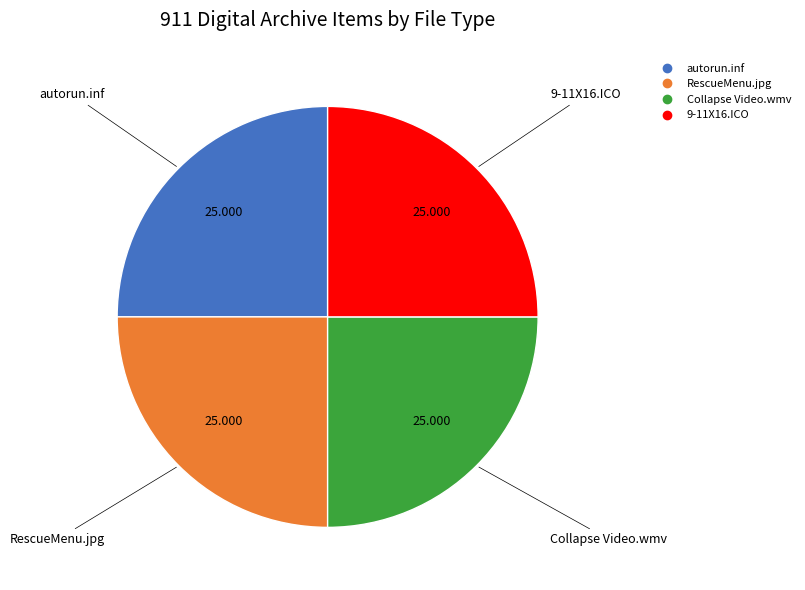

Does any single category account for the majority?

No